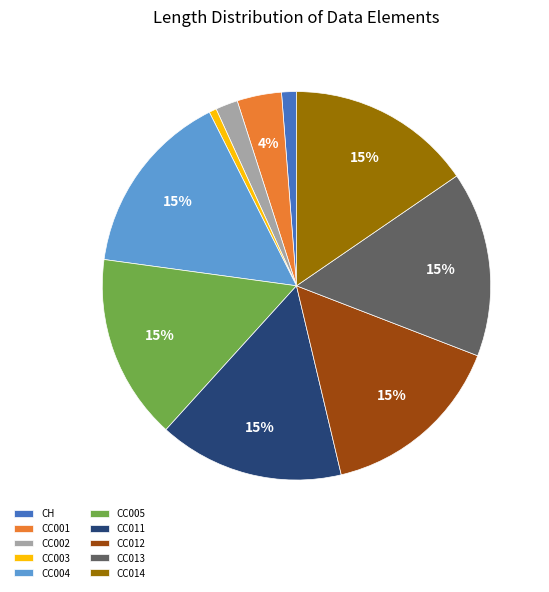

Do CC014 and CC011 together represent more than half of the pie?

No